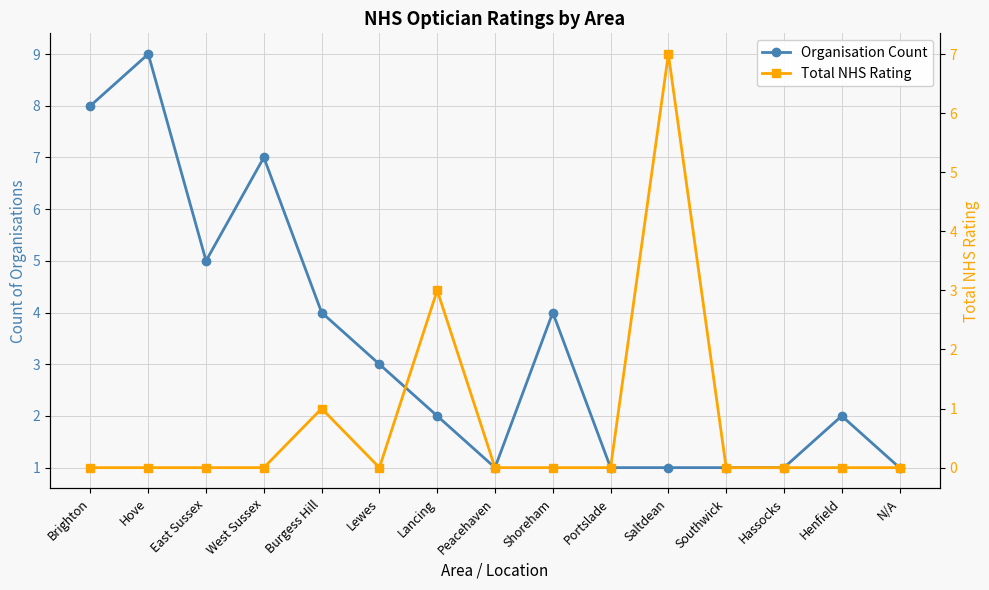

Between Lewes and Portslade, which series saw the biggest shift?

Organisation Count